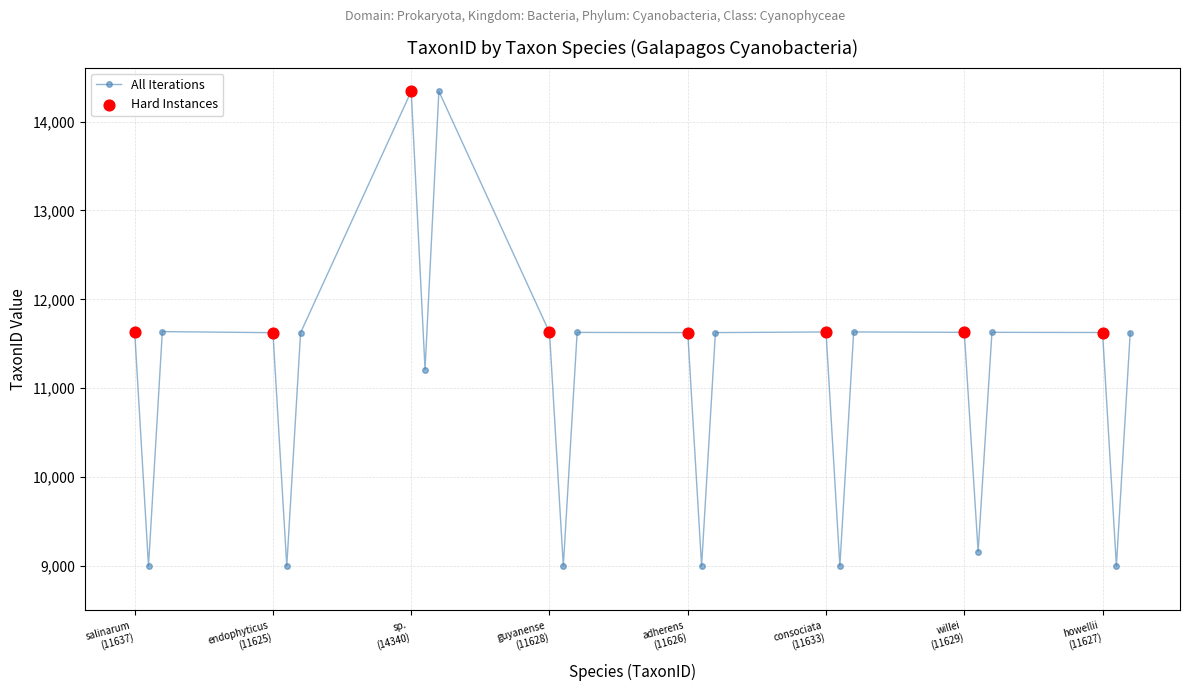

What is the value of the 24th point from the left?

11627